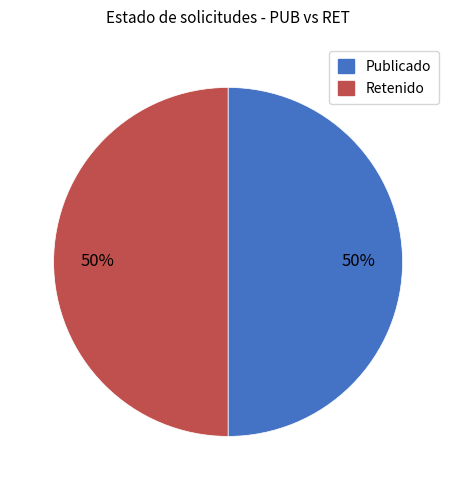

To the nearest percent, what is the average slice percentage?

50%